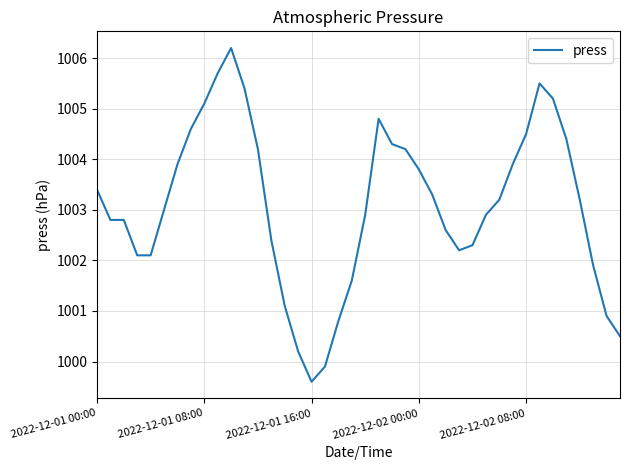

What is the smallest value displayed?

999.6